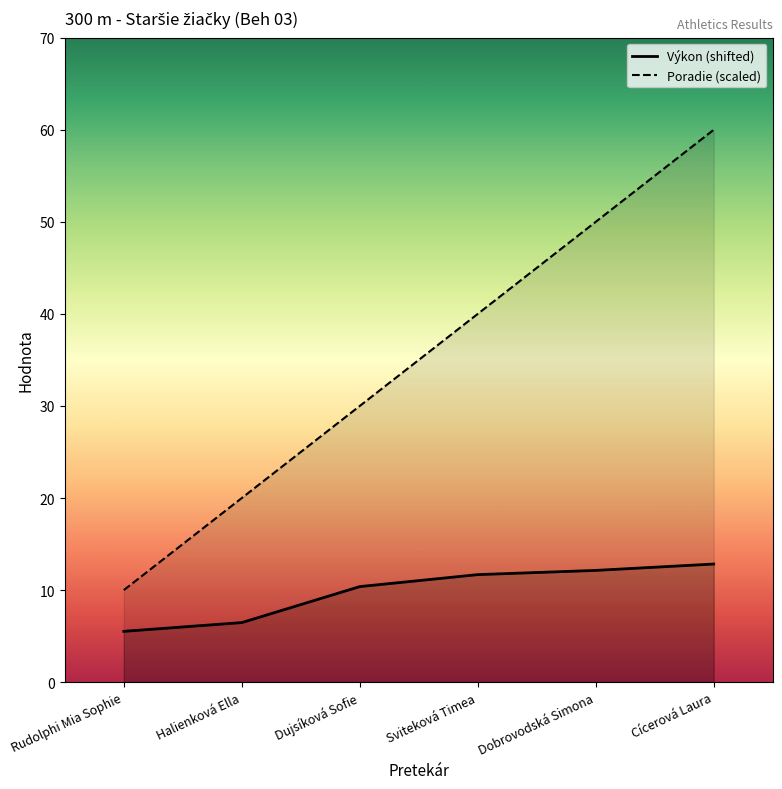

Where does the Poradie (scaled) series first go above 40?

Dobrovodská Simona